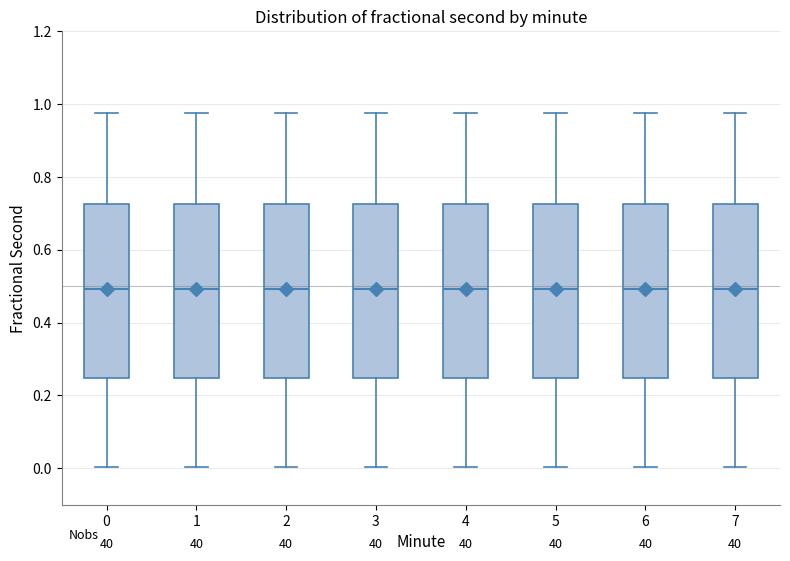

Reading left to right, transcribe this box plot: for each box, give where its median line is, the range the box spans, and where its two whiskers end, as read against the y-axis. The values are not printed on the chart, so give them approximately, as read against the axis.

0: median 0.50, box 0.24 to 0.72, whiskers 0.00 to 0.98
1: median 0.50, box 0.24 to 0.72, whiskers 0.00 to 0.98
2: median 0.50, box 0.24 to 0.72, whiskers 0.00 to 0.98
3: median 0.50, box 0.24 to 0.72, whiskers 0.00 to 0.98
4: median 0.50, box 0.24 to 0.72, whiskers 0.00 to 0.98
5: median 0.50, box 0.24 to 0.72, whiskers 0.00 to 0.98
6: median 0.50, box 0.24 to 0.72, whiskers 0.00 to 0.98
7: median 0.50, box 0.24 to 0.72, whiskers 0.00 to 0.98